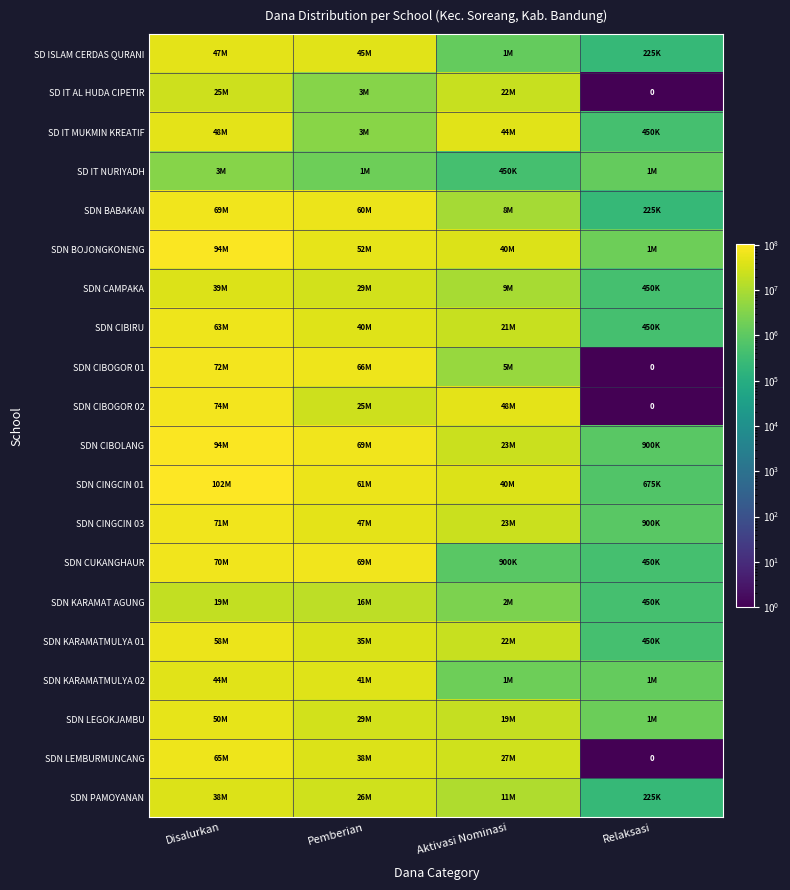

How many series are shown in this chart?

20